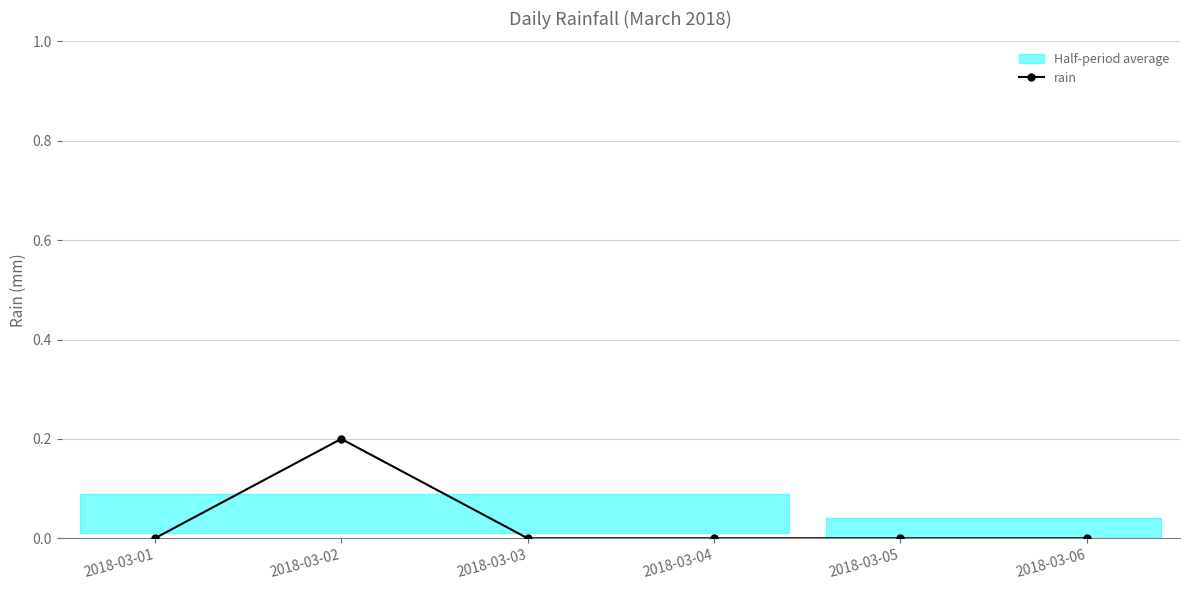

Reading left to right, list all the values displayed in this chart.

2018-03-01=0.0	2018-03-02=0.2	2018-03-03=0.0	2018-03-04=0.0	2018-03-05=0.0	2018-03-06=0.0